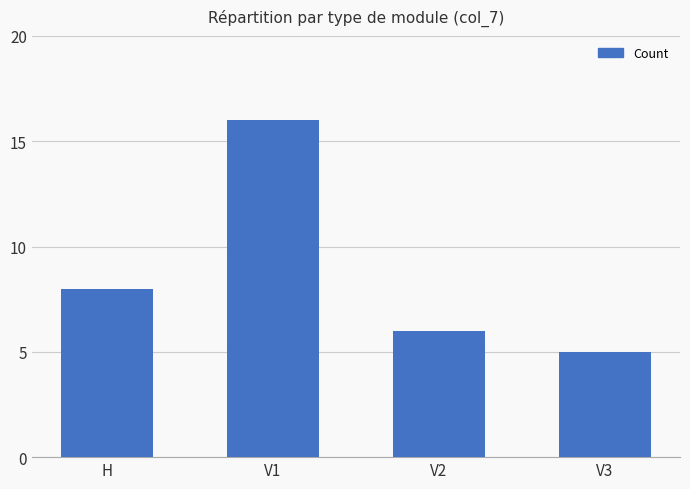

Reading left to right, what are all the values shown in this chart?

H=8	V1=16	V2=6	V3=5